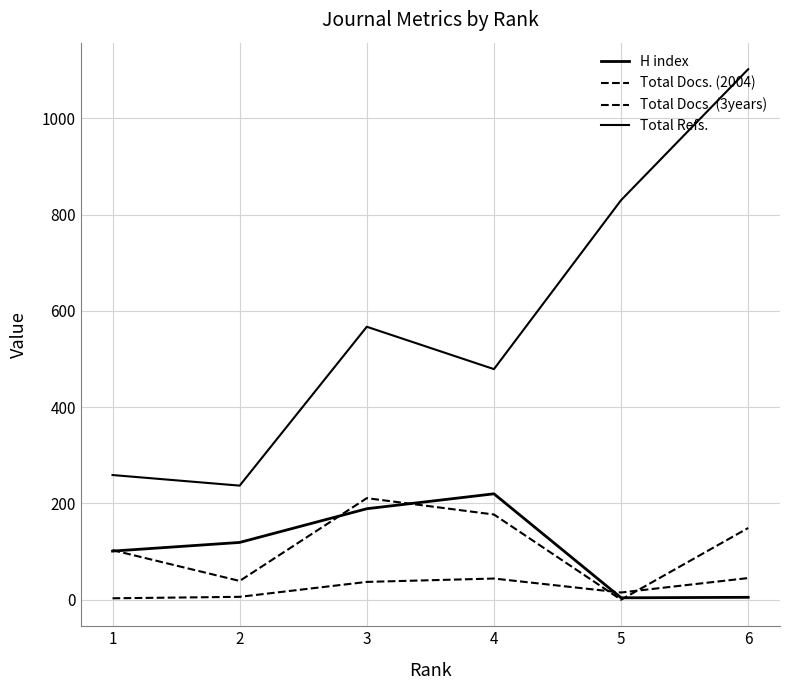

Does the chart display data point markers on the line(s)?

No